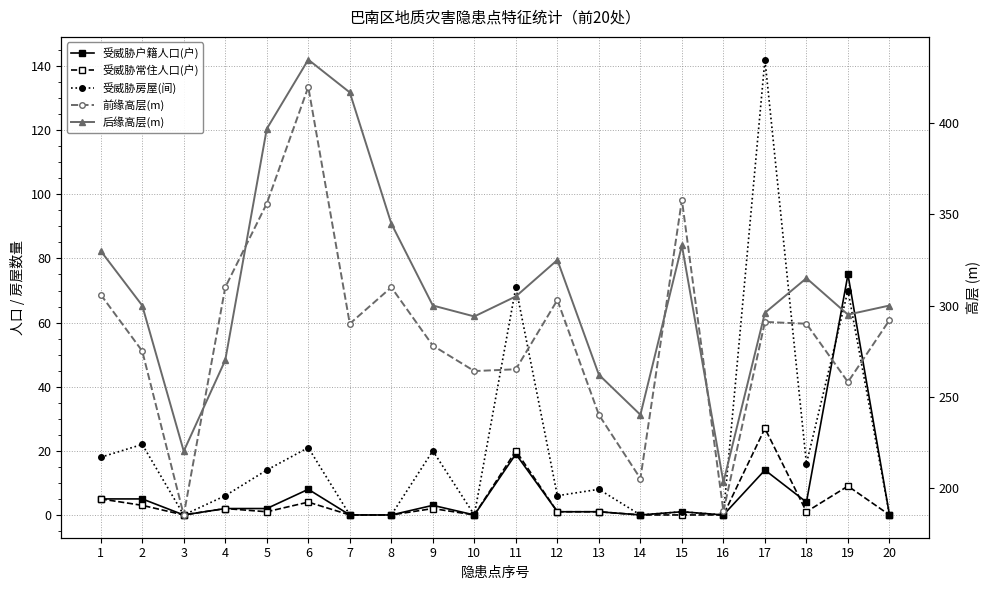

Where is 受威胁常住人口(户) nearest to the value 13?

19